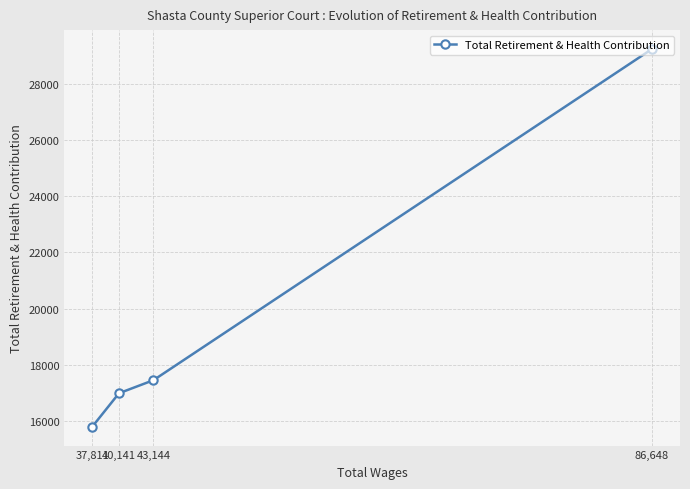

How many data points does each series have?

4